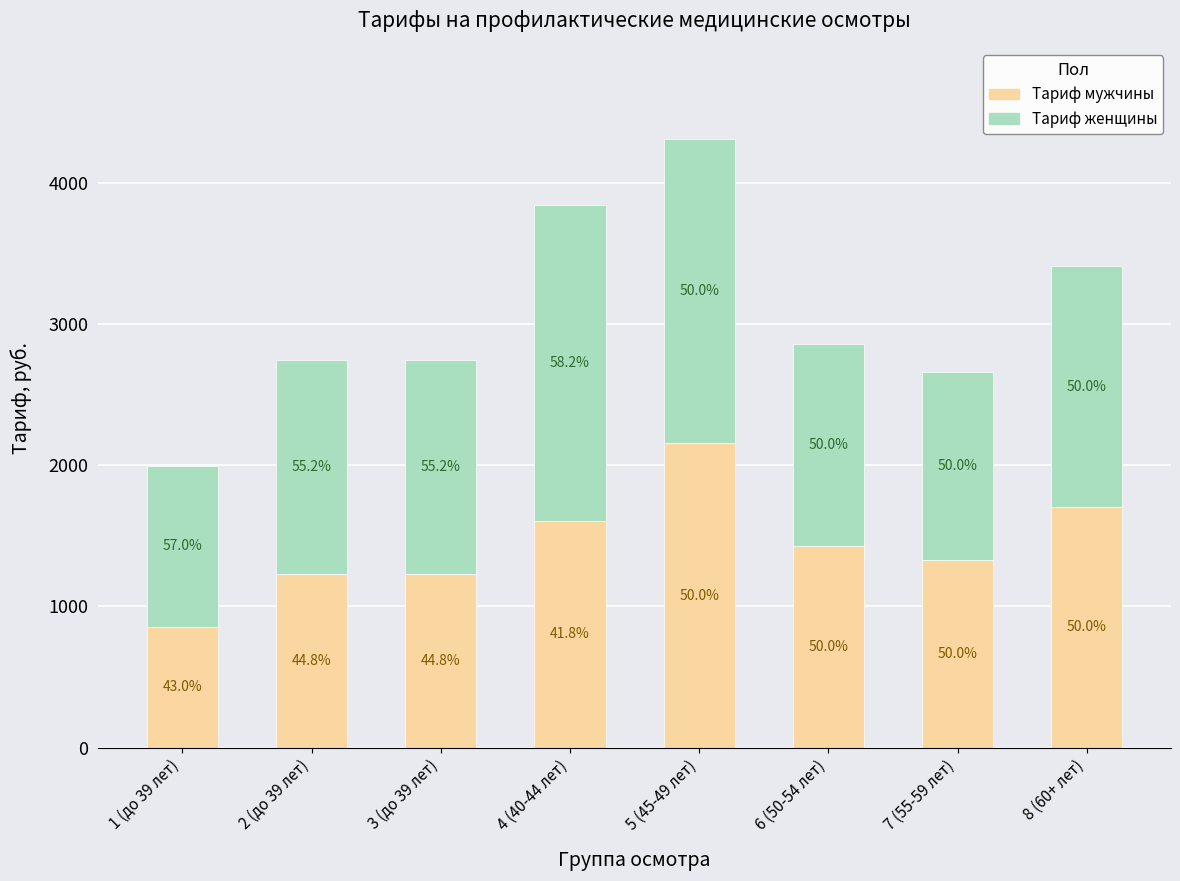

Are the bars grouped side by side (vs. stacked)?

No